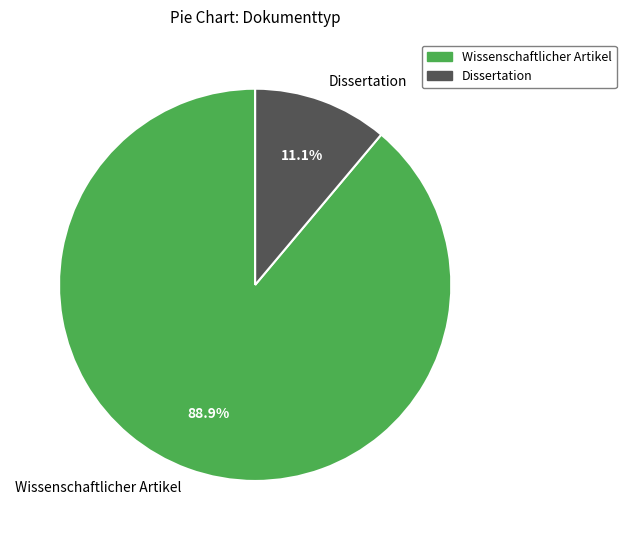

To the nearest percent, what portion does Wissenschaftlicher Artikel represent?

89%